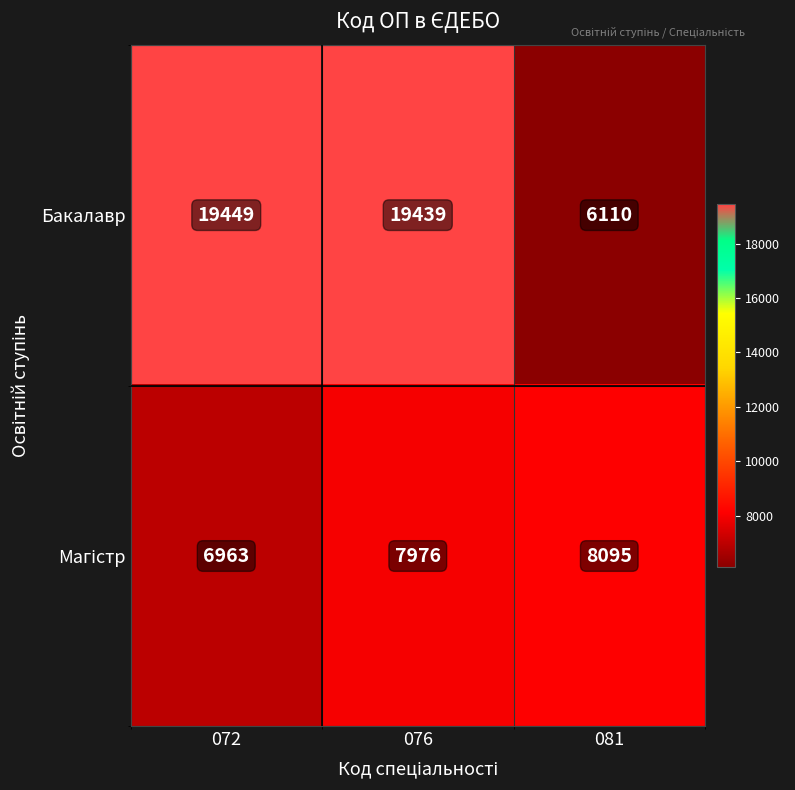

List the labels in order of Бакалавр value, smallest first.

081, 076, 072